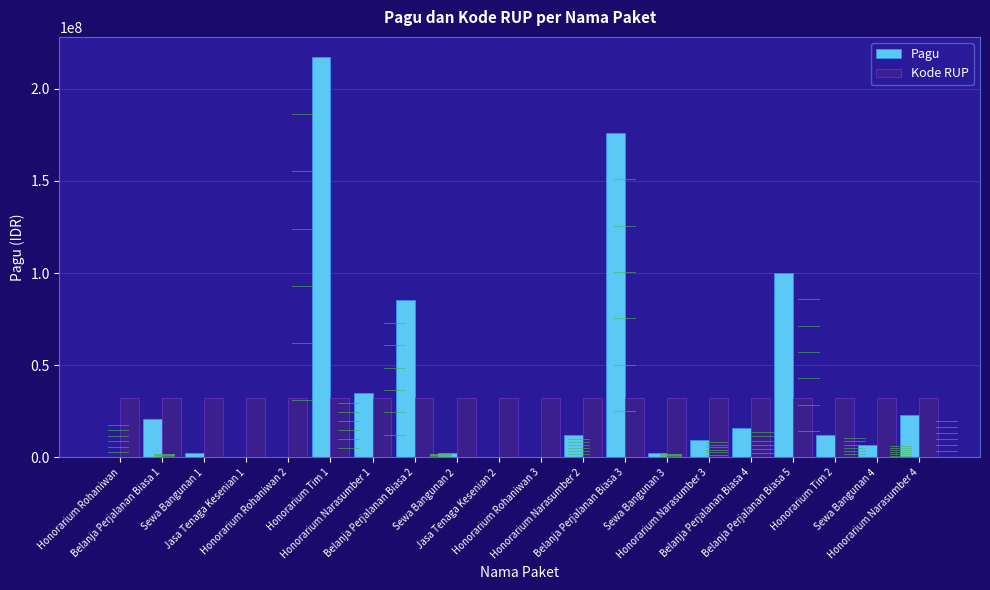

Are the bars horizontal?

No